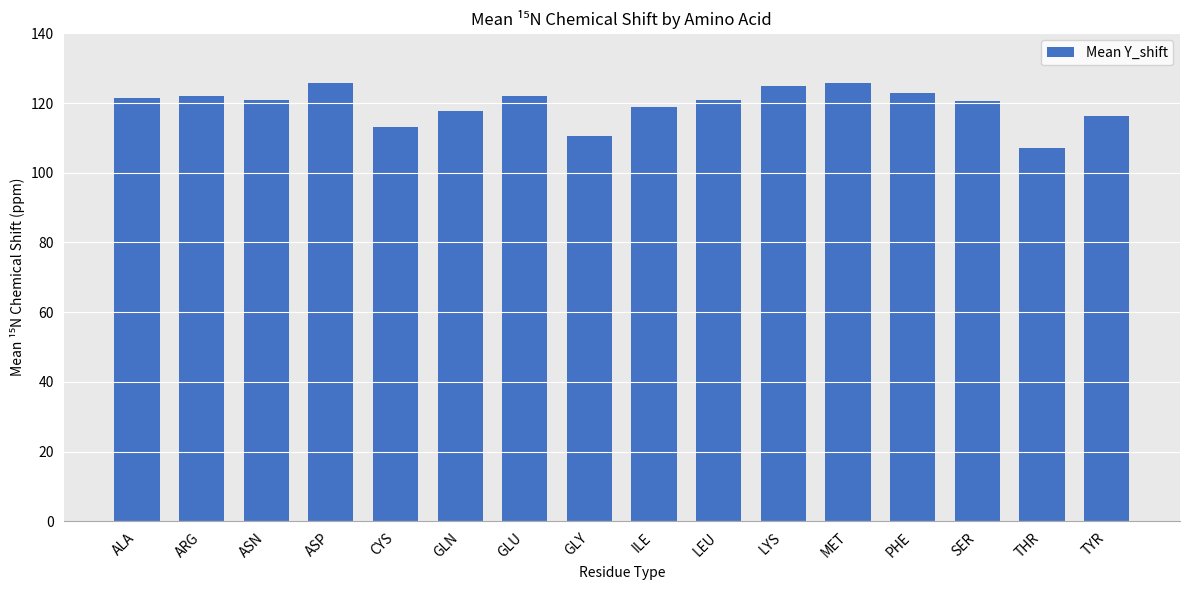

True or false: the data shows 110.4 at GLY.

True